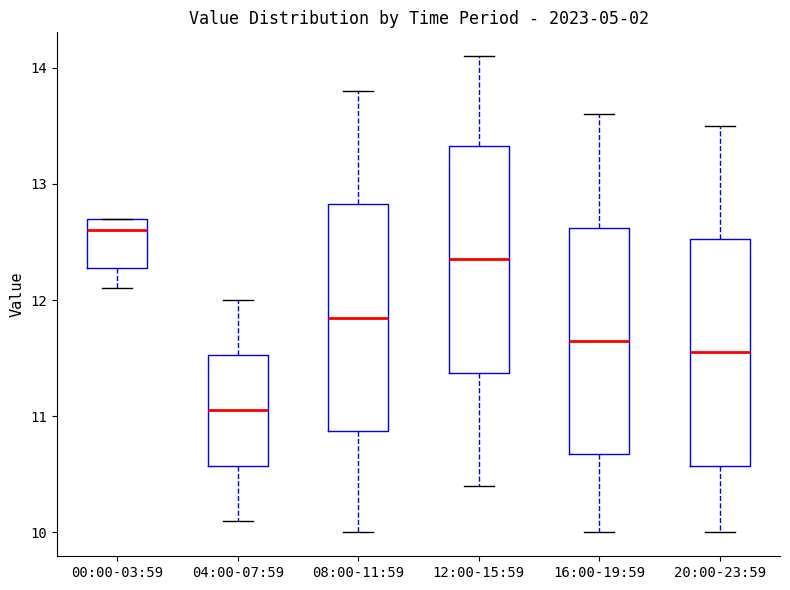

Reading left to right, transcribe this box plot: for each box, give where its median line is, the range the box spans, and where its two whiskers end, as read against the y-axis. The values are not printed on the chart, so give them approximately, as read against the axis.

00:00-03:59: median 12.6, box 12.3 to 12.7, whiskers 12.1 to 12.7
04:00-07:59: median 11.1, box 10.6 to 11.5, whiskers 10.1 to 12.0
08:00-11:59: median 11.9, box 10.9 to 12.8, whiskers 10.0 to 13.8
12:00-15:59: median 12.4, box 11.4 to 13.3, whiskers 10.4 to 14.1
16:00-19:59: median 11.7, box 10.7 to 12.6, whiskers 10.0 to 13.6
20:00-23:59: median 11.6, box 10.6 to 12.5, whiskers 10.0 to 13.5